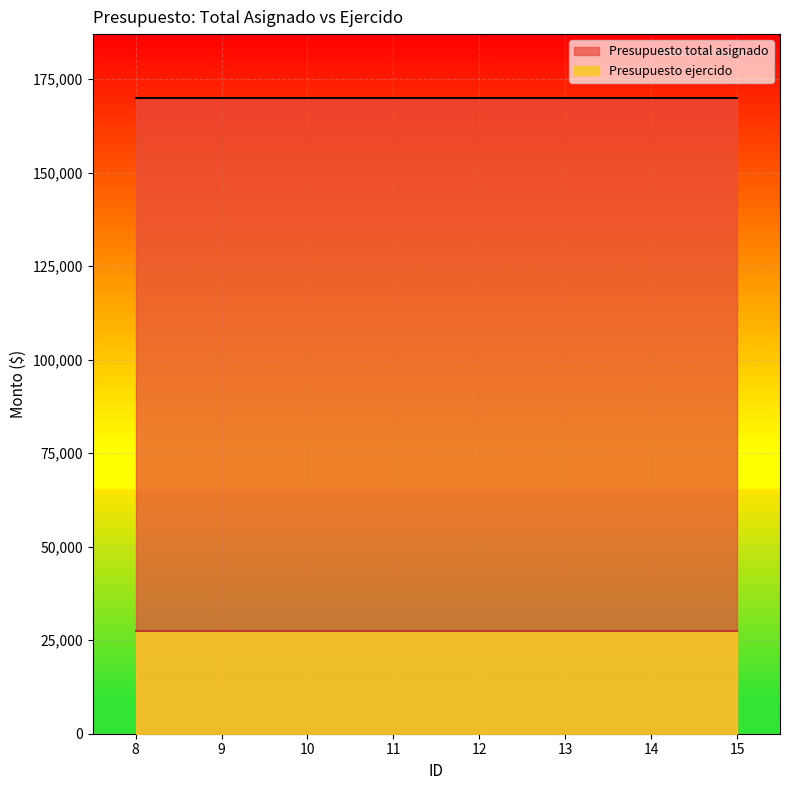

Count the number of data series in this chart.

2